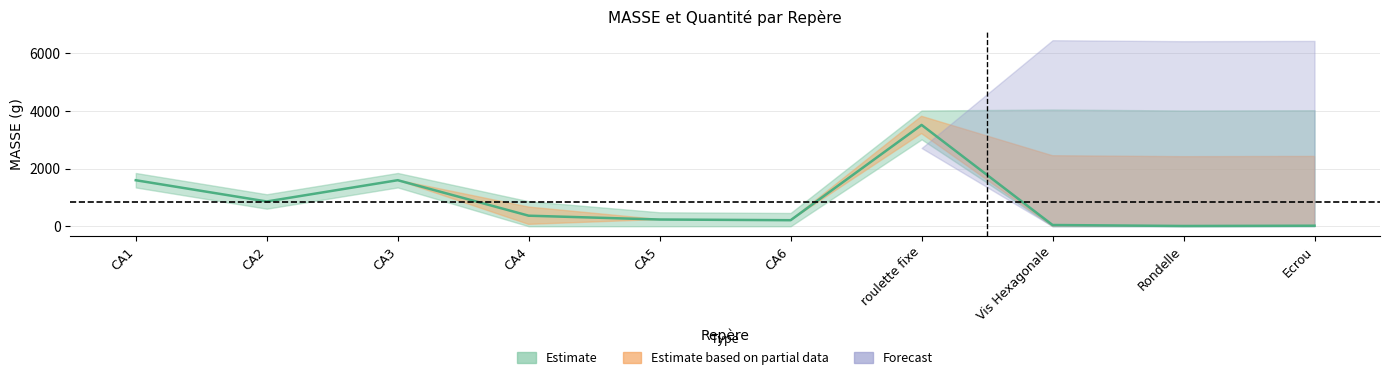

How many categories are shown in the chart?

10